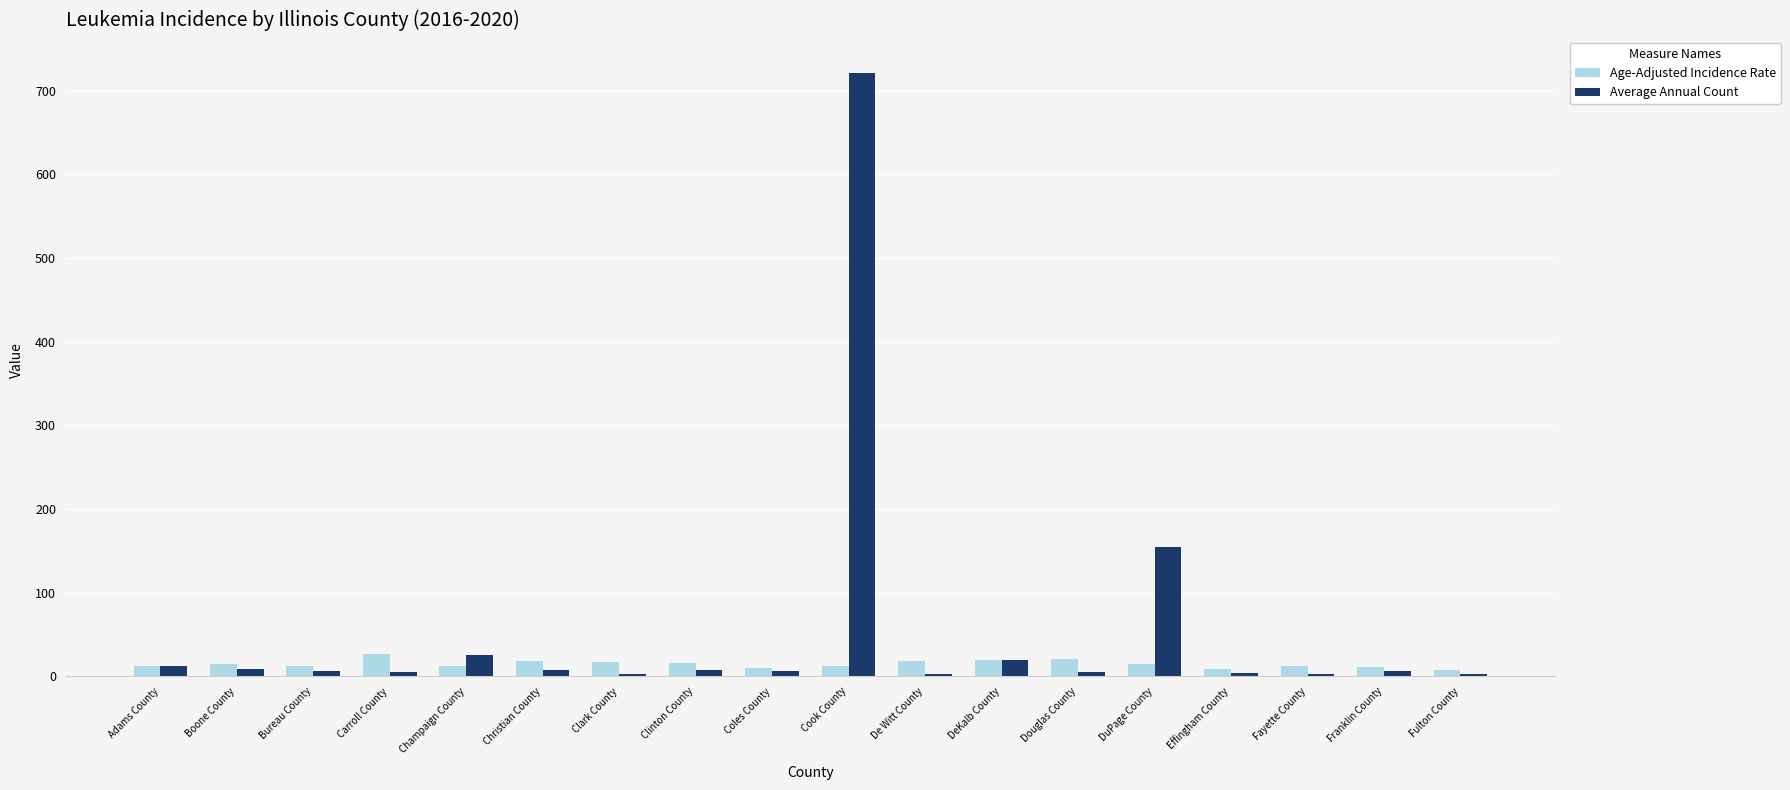

What is the value of the Average Annual Count bar at the 6th from the left?

8.0